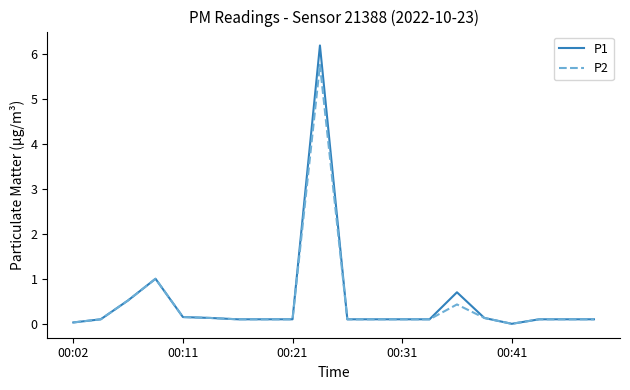

What is the maximum value for P1?

6.2